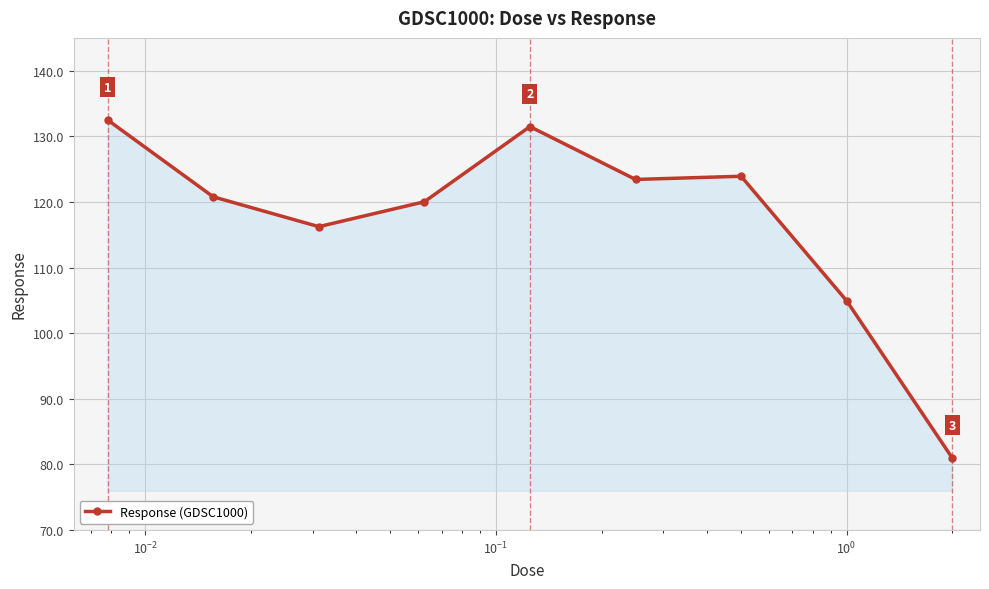

True or false: there are more than 2 points higher than both neighbors.

False